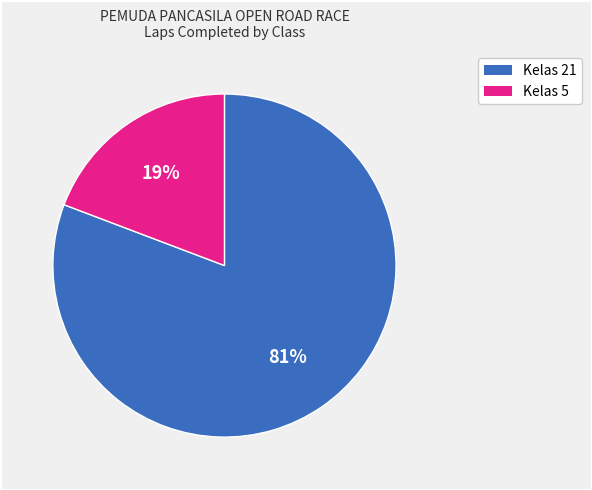

Count the number of slices in the pie.

2